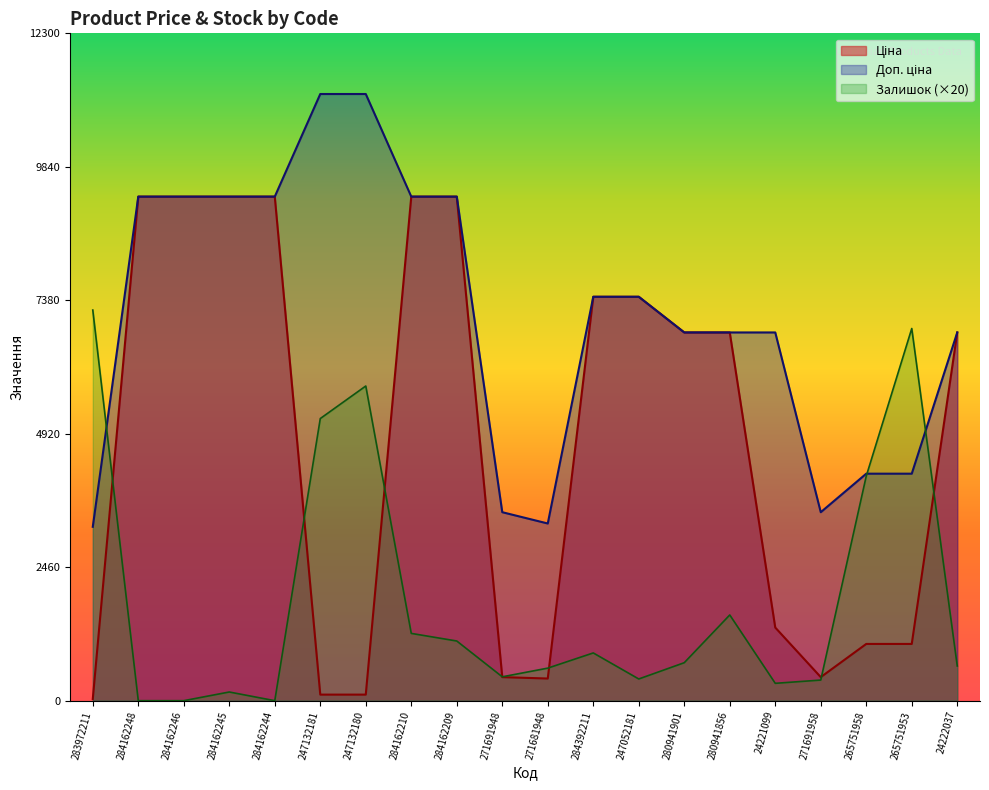

Rank the series by their maximum value, from highest to lowest.

Доп. ціна, Ціна, Залишок